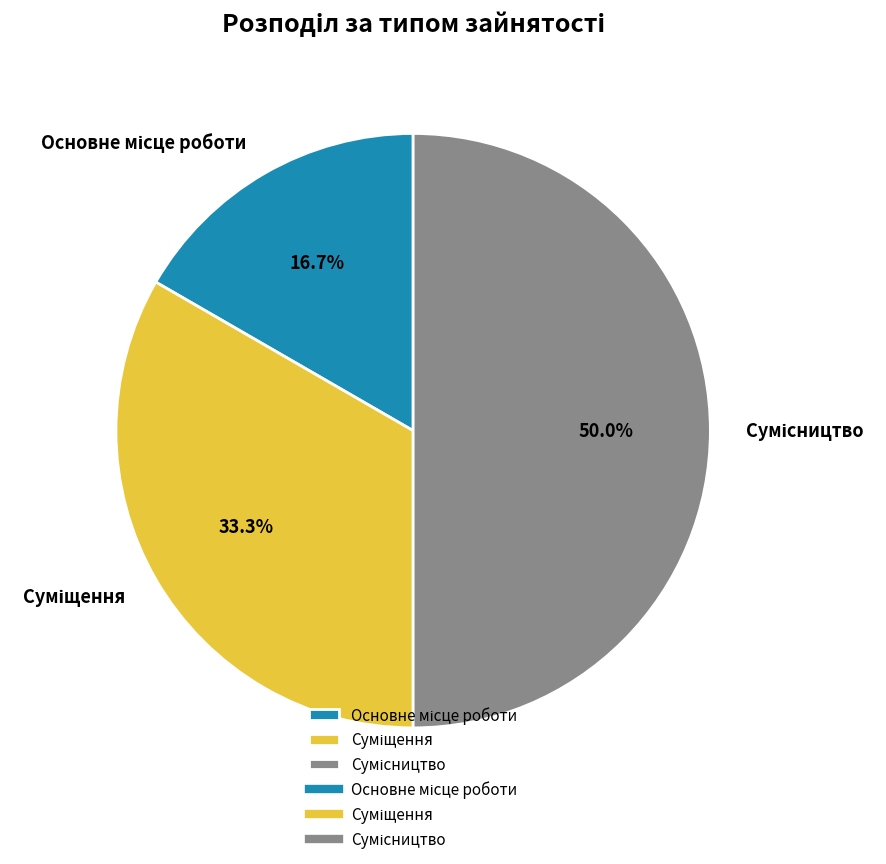

Rank the categories by value from lowest to highest.

Основне місце роботи, Суміщення, Сумісництво